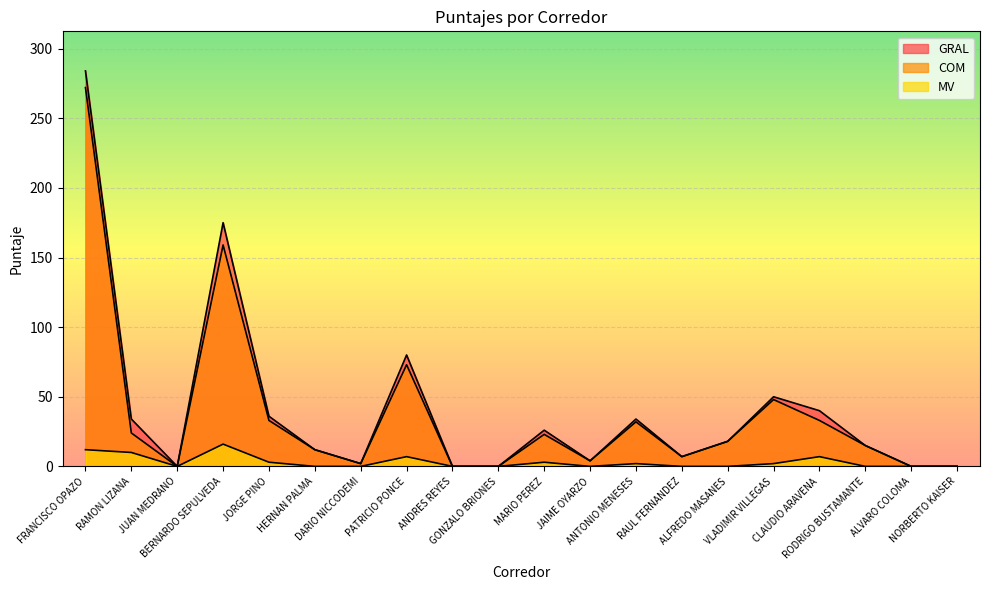

What is the total value across all series at VLADIMIR VILLEGAS?

100